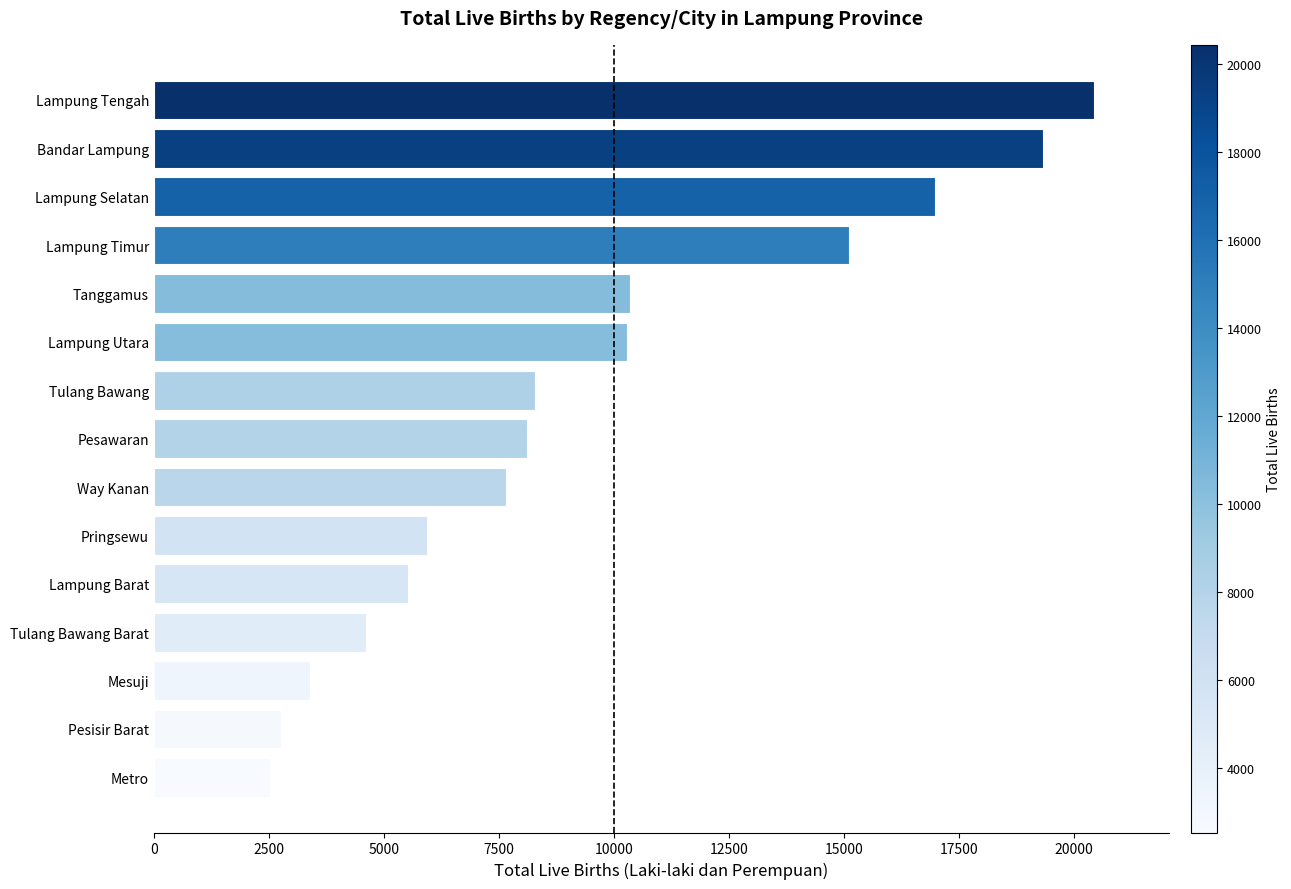

Is it true that the value at Lampung Utara is 14667?

False